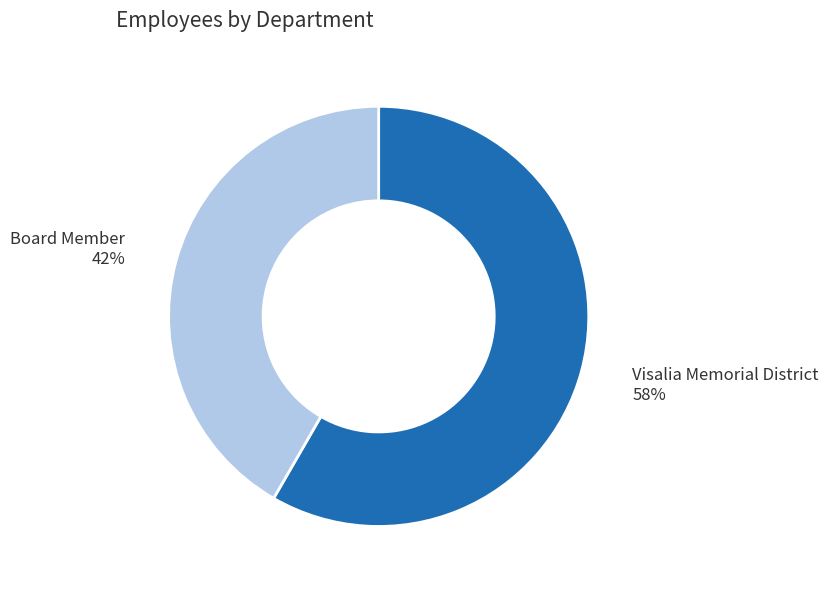

The Visalia Memorial District slice represents 58% of the pie. True or false?

True